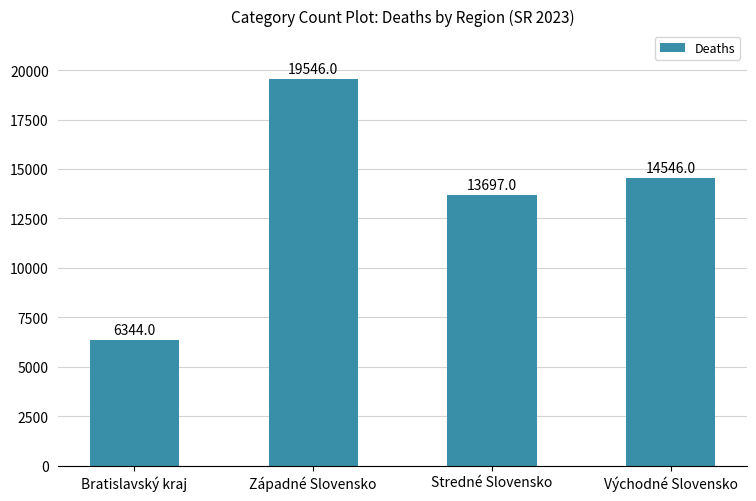

At which label does the data first exceed 14546?

Západné Slovensko